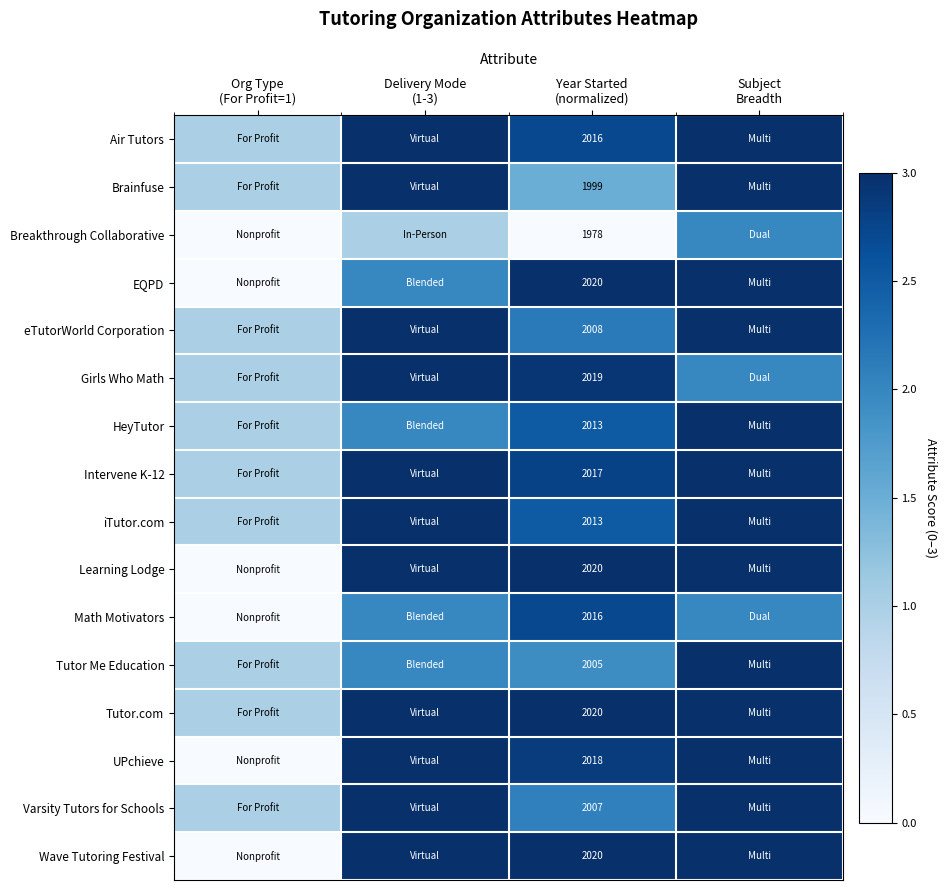

The value of iTutor.com at Subject Breadth is 1.3. True or false?

False